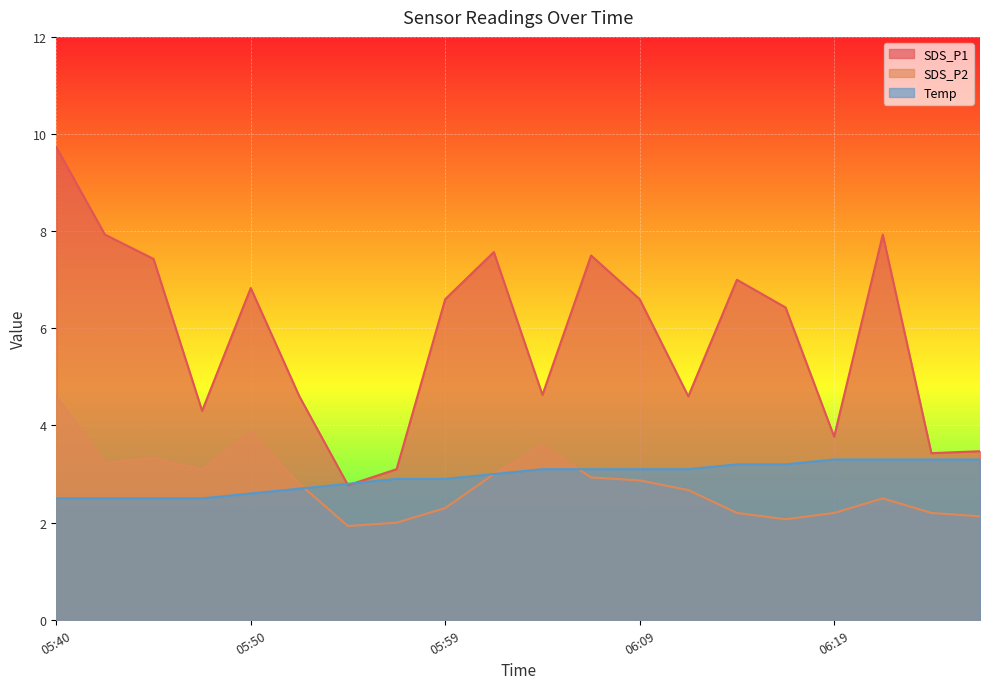

What is the difference between the SDS_P1 values at 06:14 and 06:07?

0.5